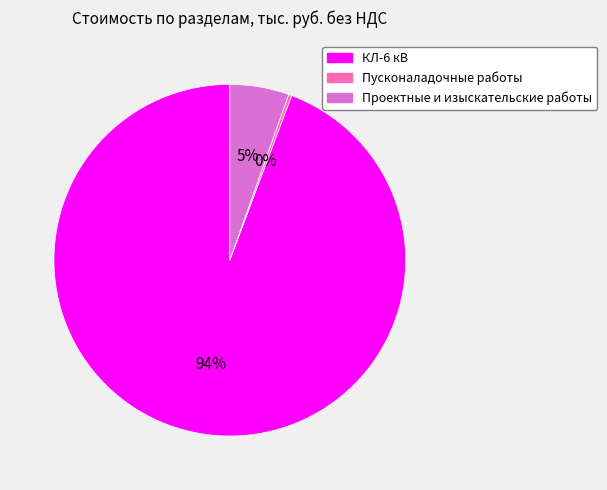

To the nearest percent, what is the average slice percentage?

33%